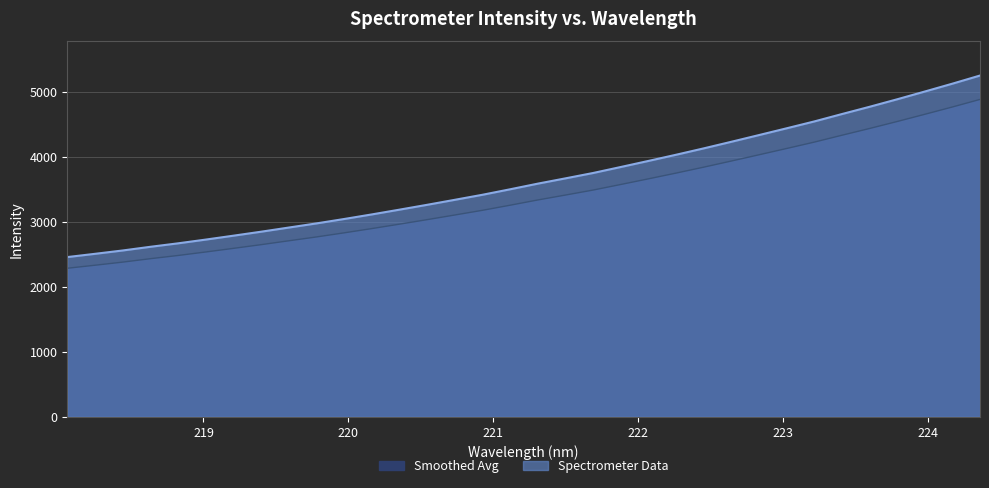

Does the chart have visible grid lines?

Yes